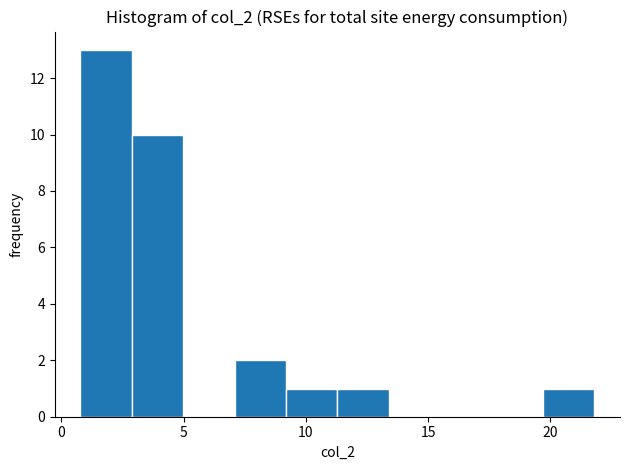

How tall is the bar that spans 9.0 to 11.5 on the x-axis? Neither the bar edges nor the heights are printed on the chart, so give them approximately, as read against the axes.

1